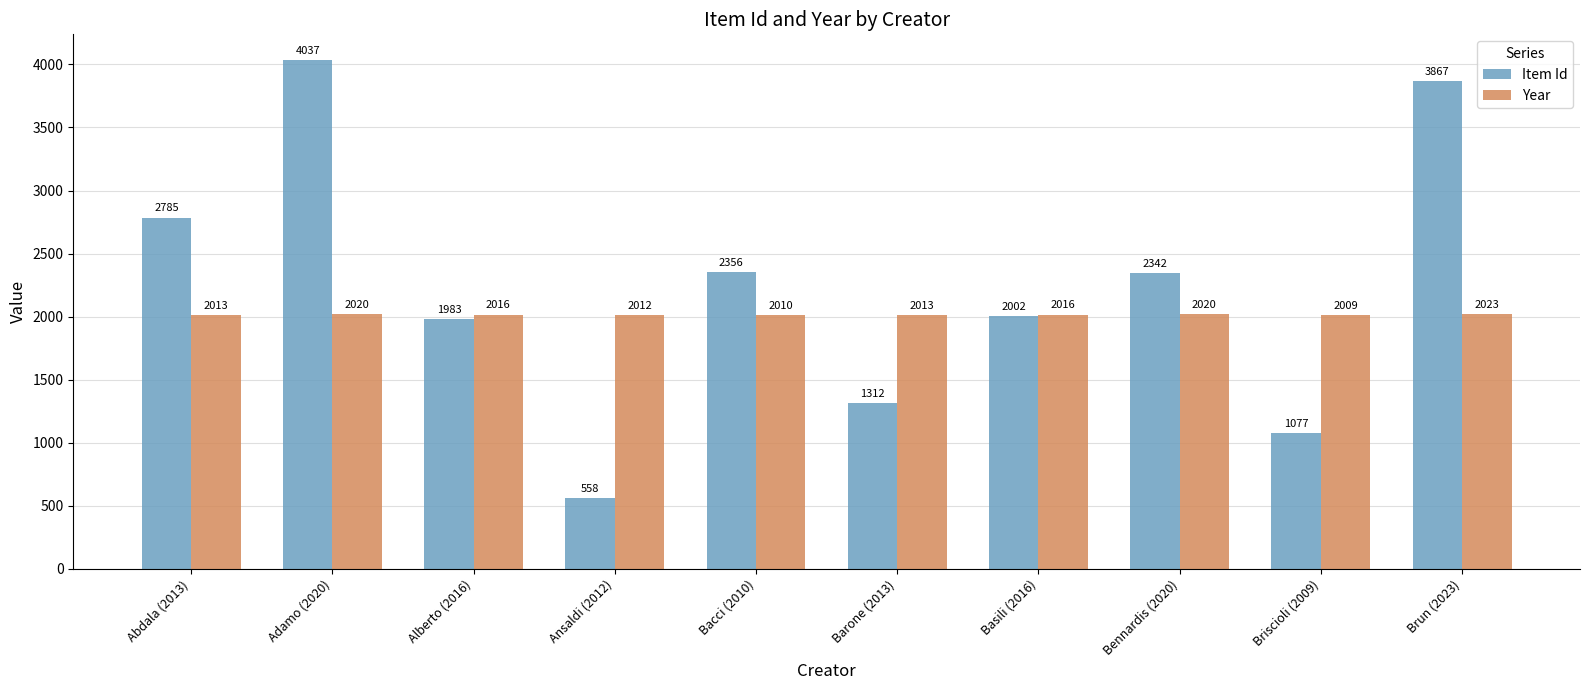

What is the sum of the Year values at Adamo (2020) and Barone (2013)?

4033